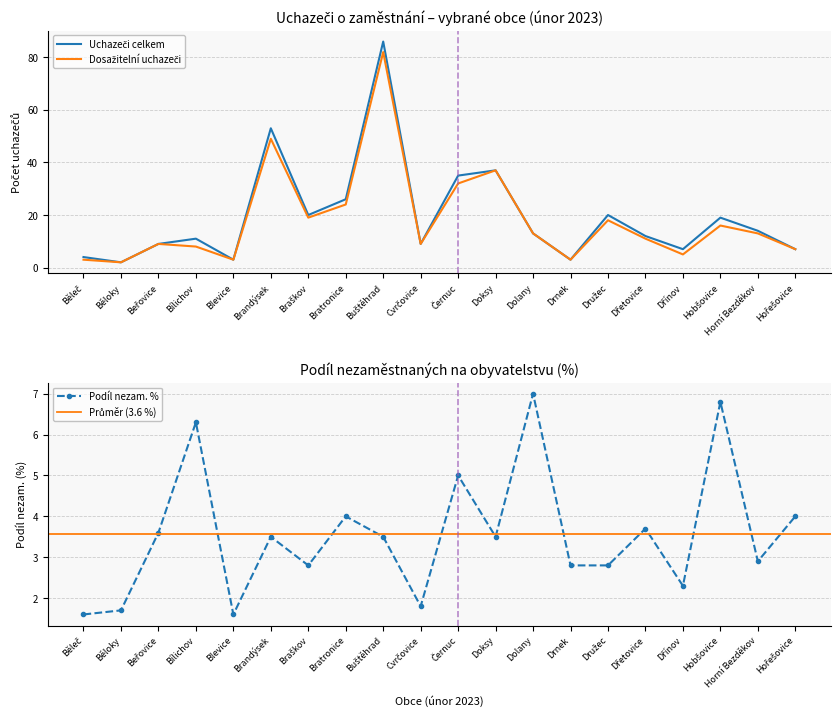

What is the sum of the Uchazeči celkem values at Dolany and Drnek?

16.0